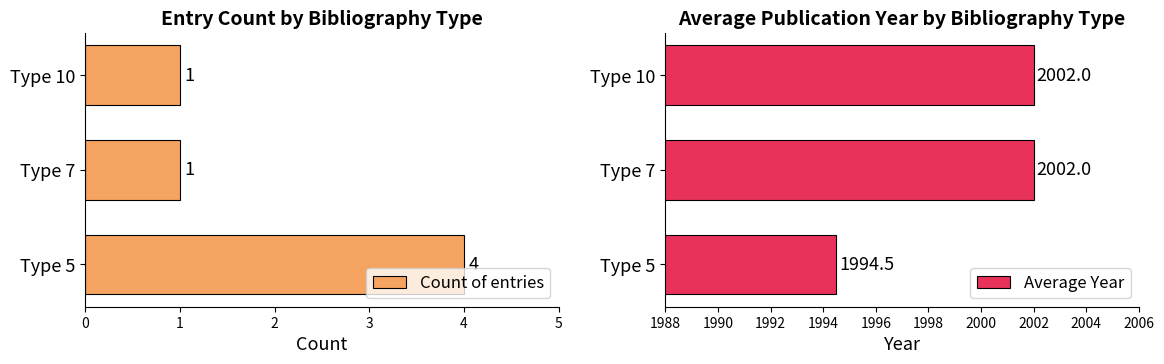

What is the sum of the Count of entries values at Type 7 and Type 5?

5